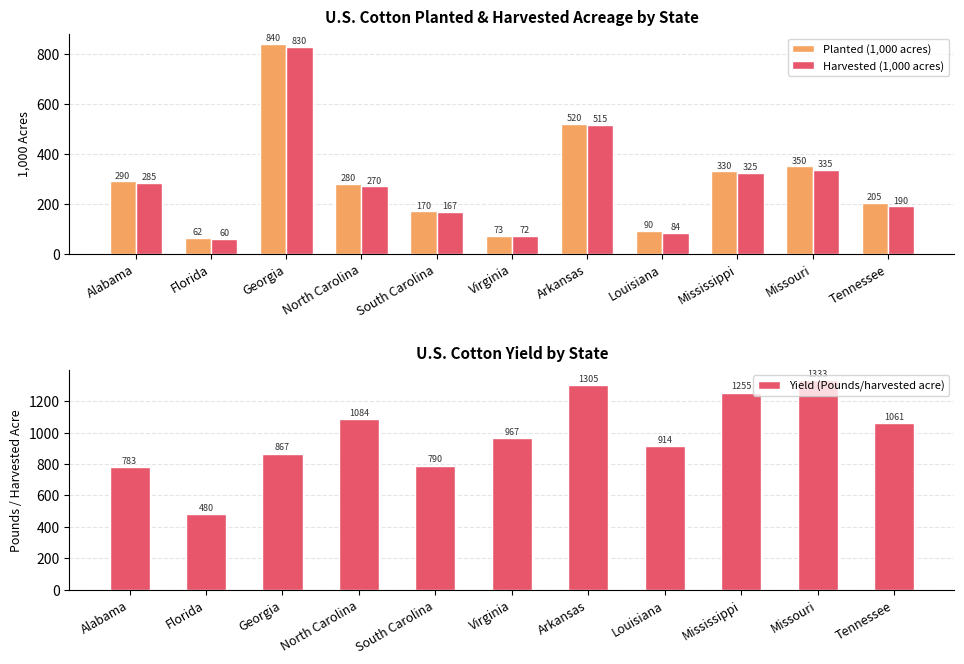

How many bars are there in total?

33